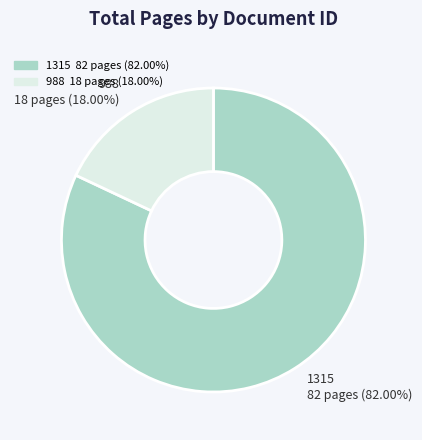

Approximately how many times larger is the value at 988 compared to 1315?

0.2